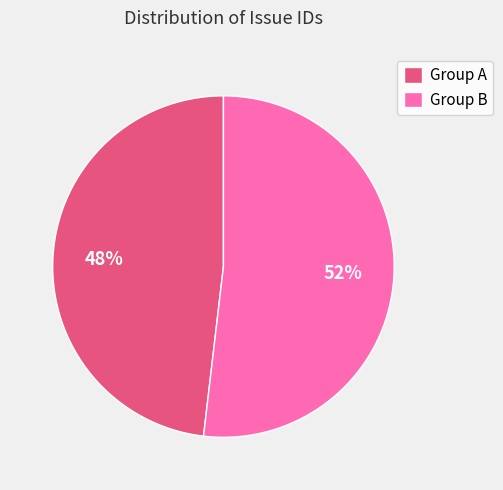

The Group B slice represents 52% of the pie. True or false?

True